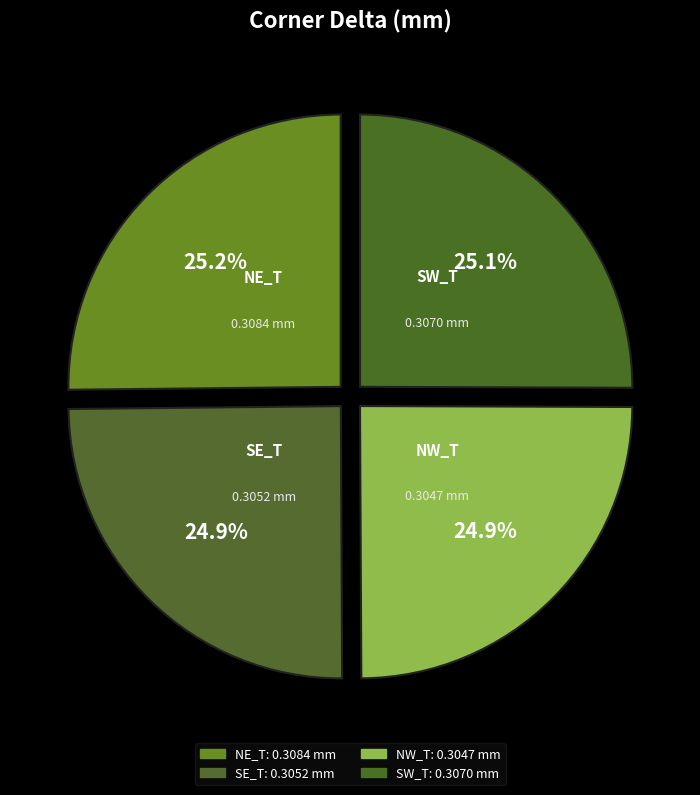

Does NW_T account for over 50% of the chart?

No